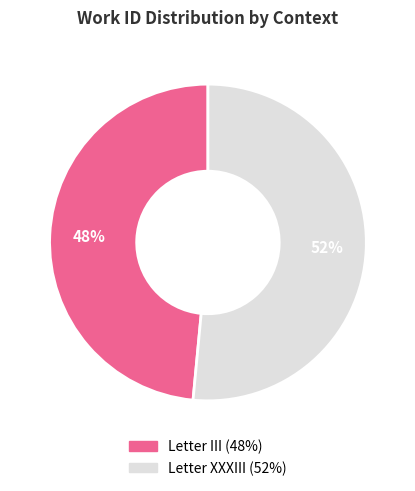

What is the largest slice in the pie chart?

Letter XXXIII